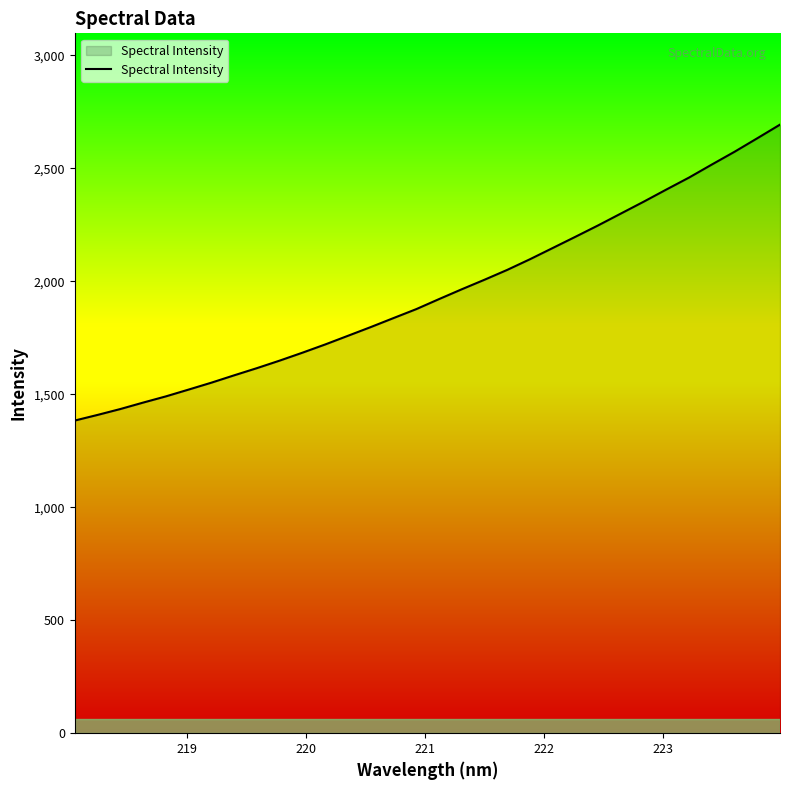

Reading left to right, list all the values displayed in this chart.

1383.4	1408.3	1434.4	1462.9	1490.4	1520.5	1551.1	1583.6	1615.4	1648.7	1683.7	1720.2	1758.5	1797.0	1836.8	1876.4	1920.8	1964.2	2006.5	2050.1	2097.3	2146.9	2196.7	2247.1	2299.5	2351.7	2405.7	2458.8	2516.3	2572.8	2632.5	2692.8